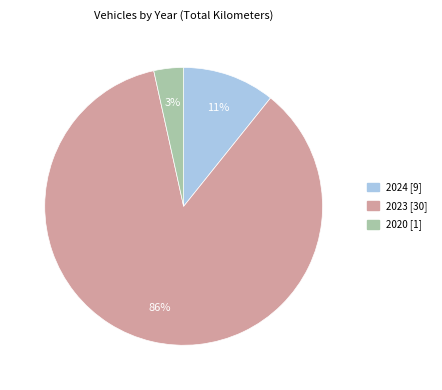

Is there any slice that represents more than half of the pie?

Yes